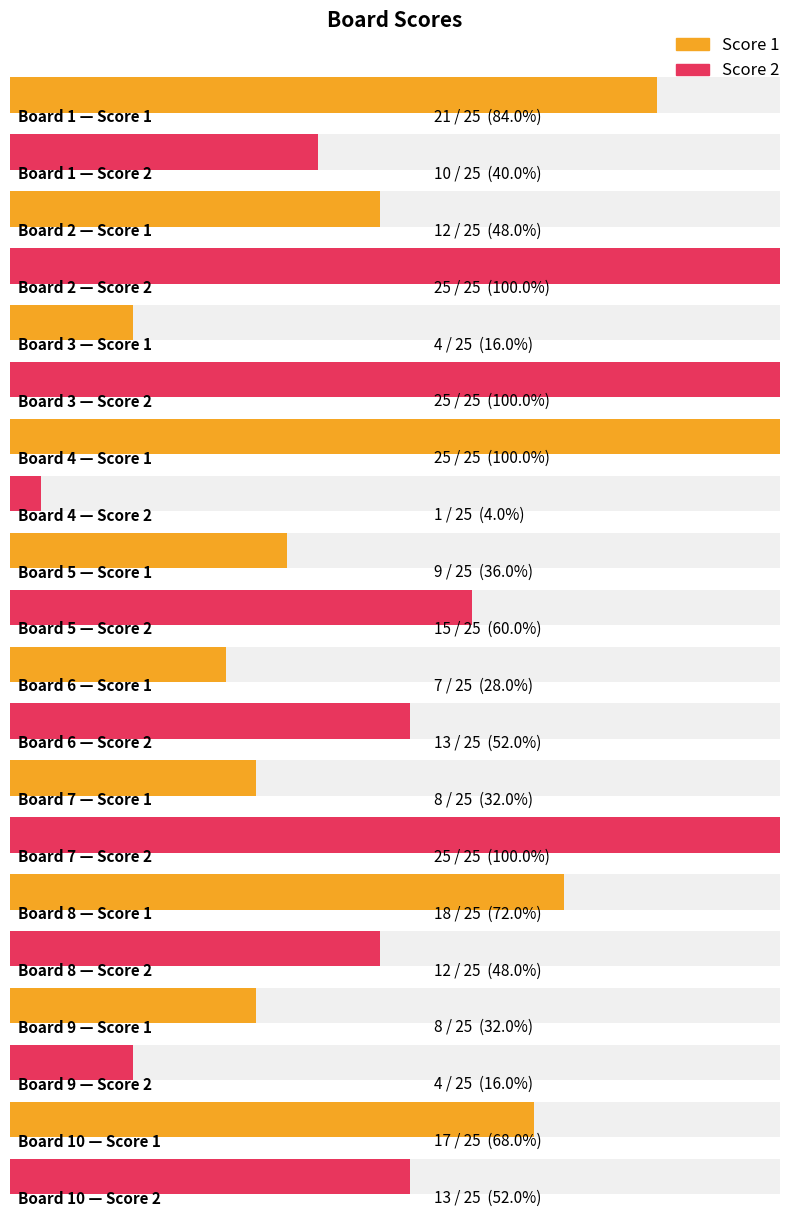

The Score 1 series shows 8 at Board 8. True or false?

False